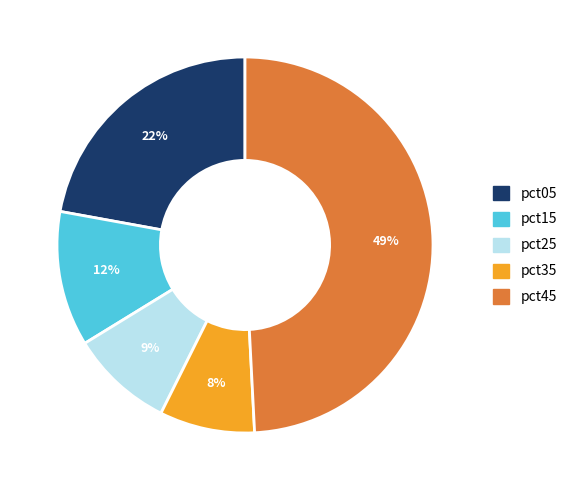

Is there any slice that represents more than half of the pie?

No